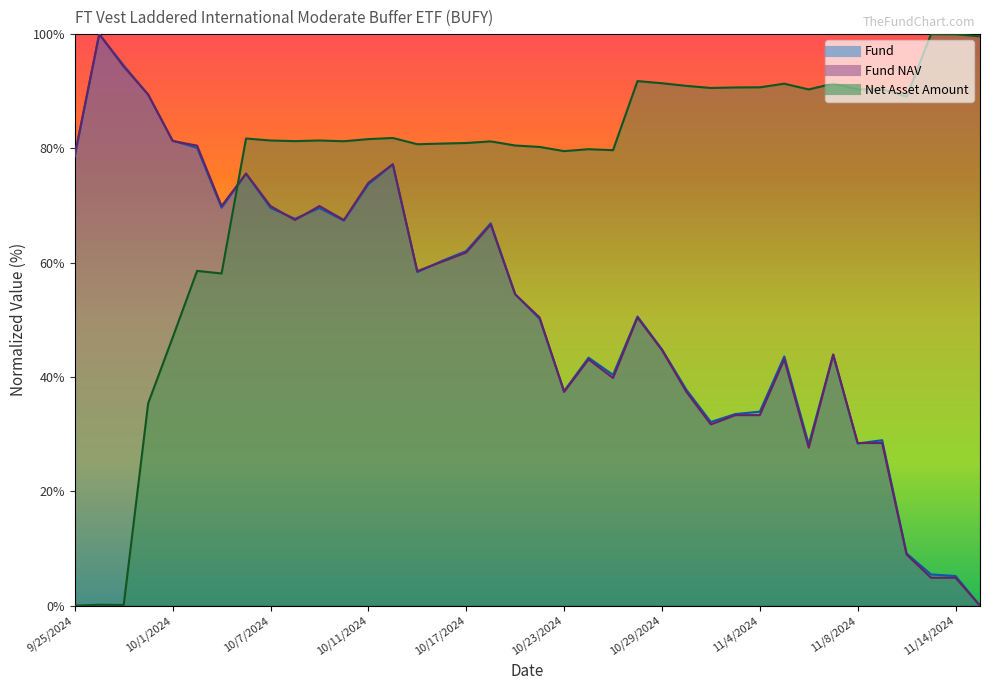

How many interior local valleys does the Fund series have?

9